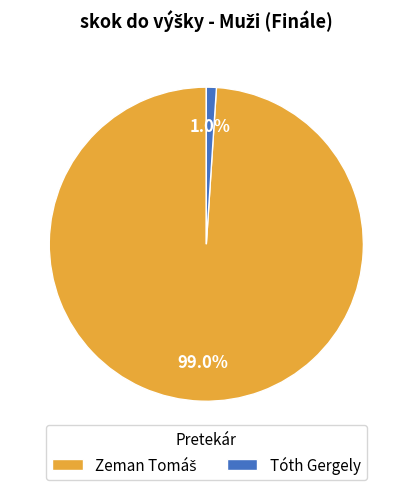

Which slice is the smallest?

Tóth Gergely